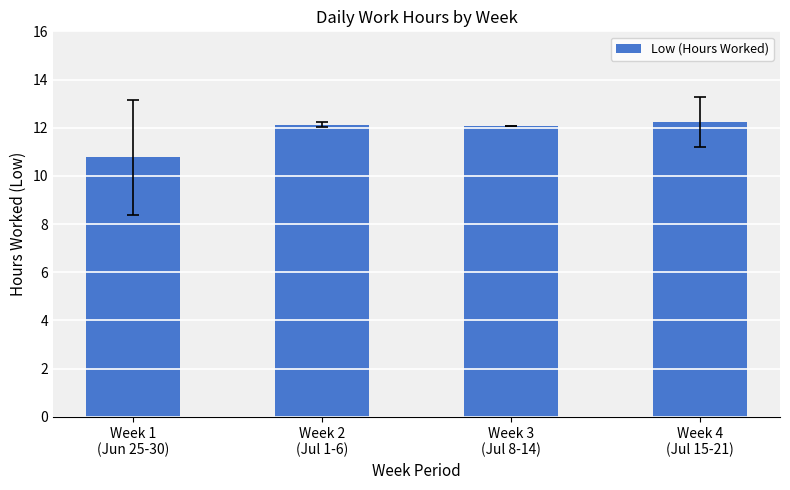

Count the number of categories in the chart.

4